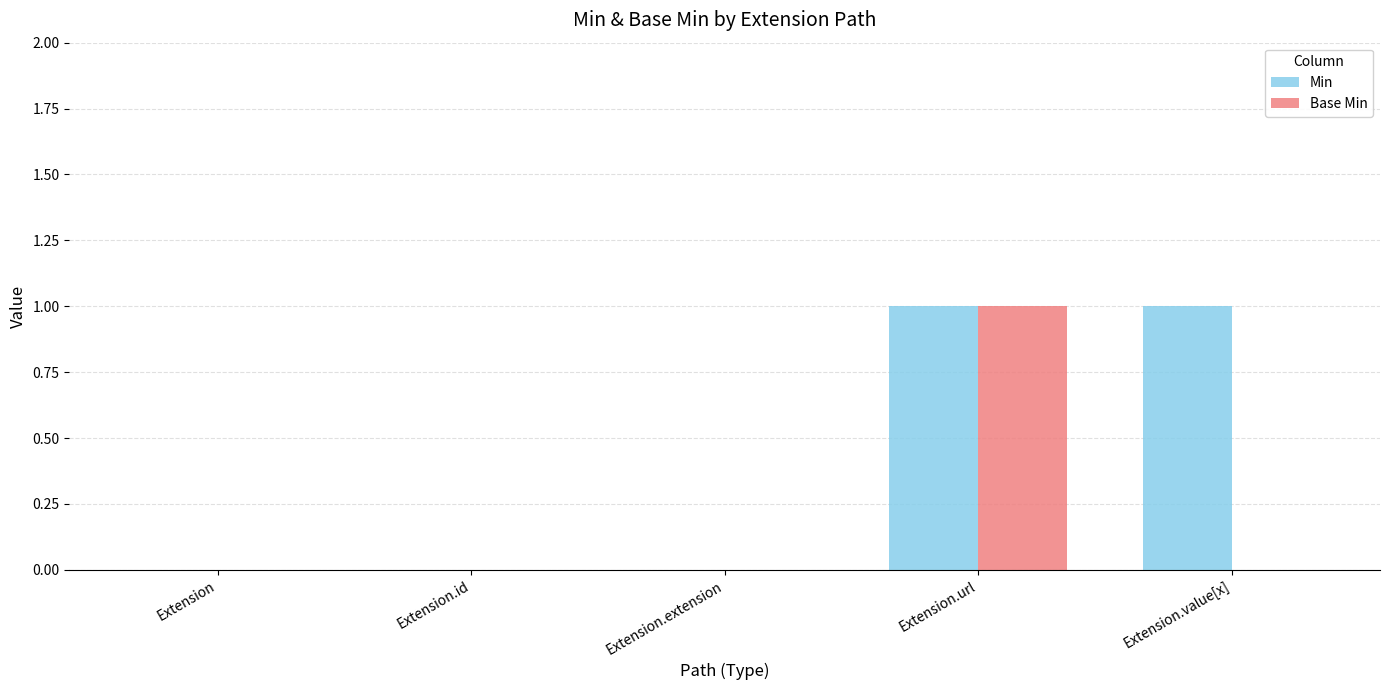

The Base Min series shows 0 at Extension.id. True or false?

True